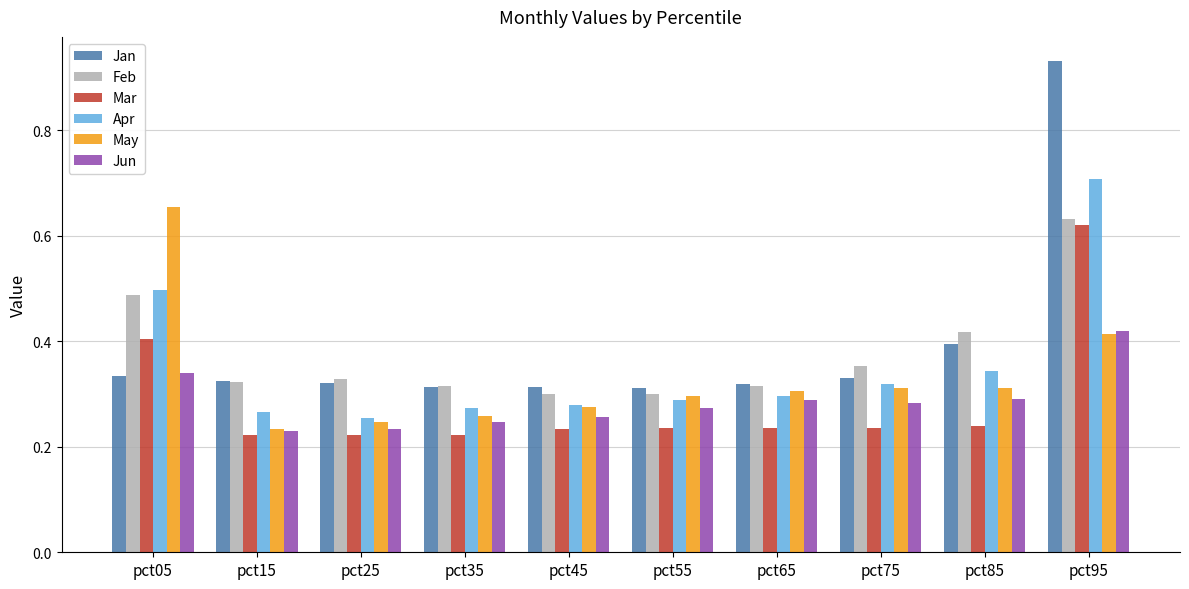

Count the number of categories in the chart.

10